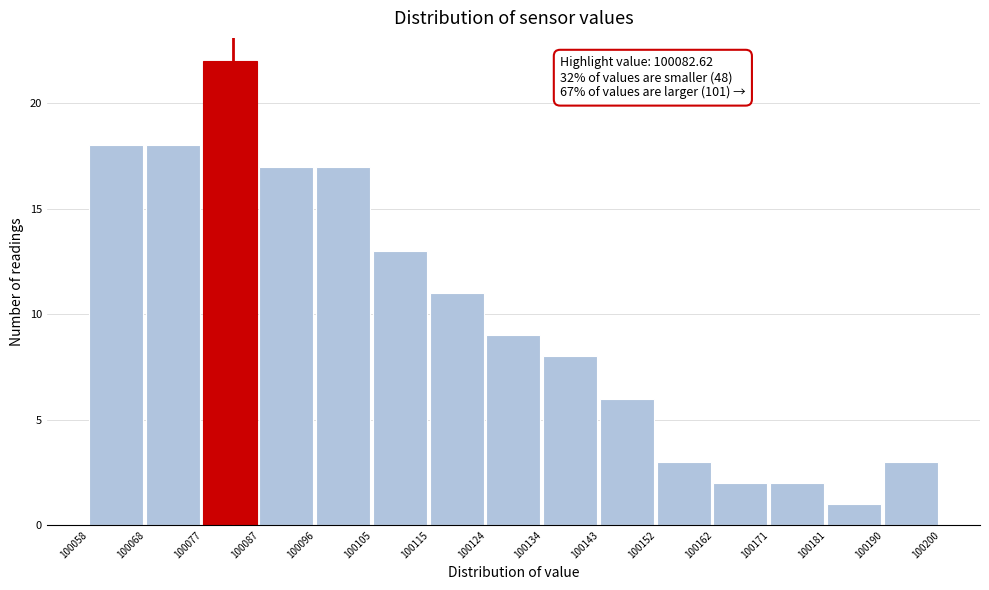

Which range on the x-axis has the tallest bar?

100077 to 100087